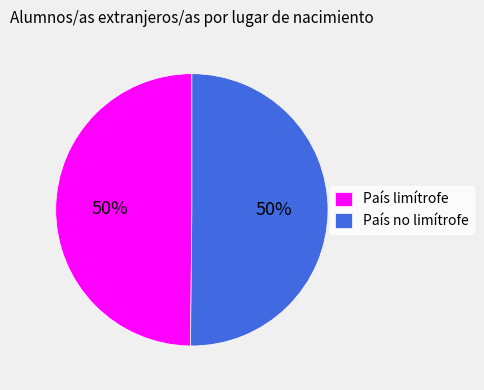

The País limítrofe slice represents 50% of the pie. True or false?

True